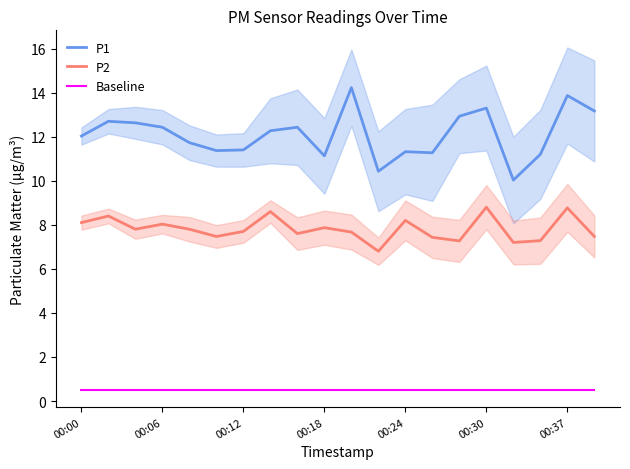

Where does the P2 series first go above 7?

00:00